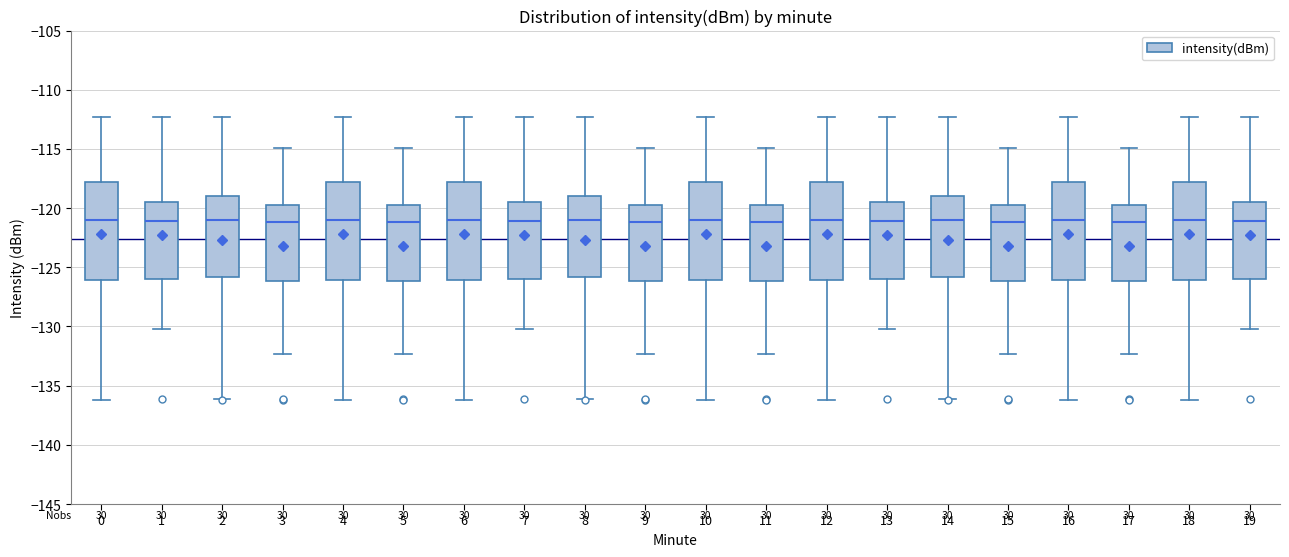

Reading left to right, read every box against the y-axis: the position of its median line, the range the box covers, and the ends of its whiskers. The values are not printed on the chart, so give them approximately, as read against the axis.

0: median -121.0, box -126.0 to -118.0, whiskers -136.0 to -112.5
1: median -121.0, box -126.0 to -119.5, whiskers -130.0 to -112.5
2: median -121.0, box -126.0 to -119.0, whiskers -136.0 to -112.5
3: median -121.0, box -126.0 to -119.5, whiskers -132.5 to -115.0
4: median -121.0, box -126.0 to -118.0, whiskers -136.0 to -112.5
5: median -121.0, box -126.0 to -119.5, whiskers -132.5 to -115.0
6: median -121.0, box -126.0 to -118.0, whiskers -136.0 to -112.5
7: median -121.0, box -126.0 to -119.5, whiskers -130.0 to -112.5
8: median -121.0, box -126.0 to -119.0, whiskers -136.0 to -112.5
9: median -121.0, box -126.0 to -119.5, whiskers -132.5 to -115.0
10: median -121.0, box -126.0 to -118.0, whiskers -136.0 to -112.5
11: median -121.0, box -126.0 to -119.5, whiskers -132.5 to -115.0
12: median -121.0, box -126.0 to -118.0, whiskers -136.0 to -112.5
13: median -121.0, box -126.0 to -119.5, whiskers -130.0 to -112.5
14: median -121.0, box -126.0 to -119.0, whiskers -136.0 to -112.5
15: median -121.0, box -126.0 to -119.5, whiskers -132.5 to -115.0
16: median -121.0, box -126.0 to -118.0, whiskers -136.0 to -112.5
17: median -121.0, box -126.0 to -119.5, whiskers -132.5 to -115.0
18: median -121.0, box -126.0 to -118.0, whiskers -136.0 to -112.5
19: median -121.0, box -126.0 to -119.5, whiskers -130.0 to -112.5